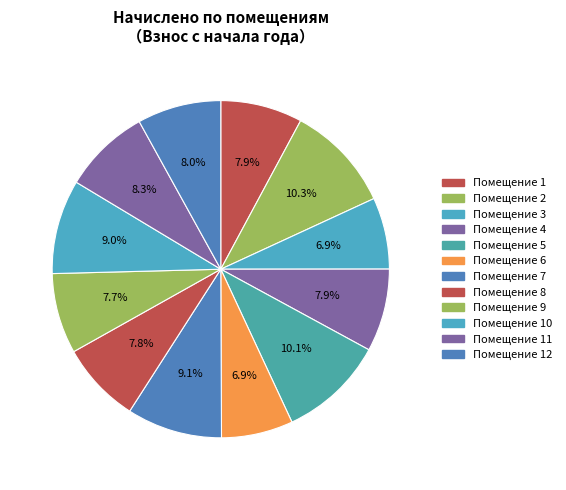

How many slices are in this pie chart?

12